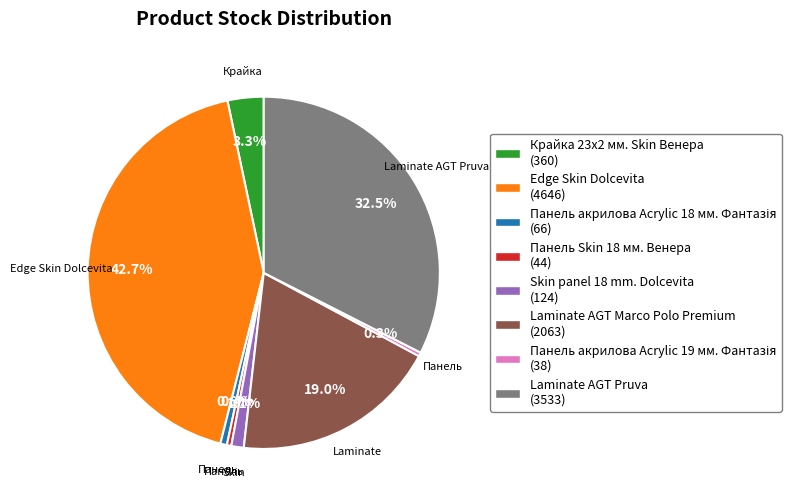

Which slice is the largest?

Edge Skin Dolcevita (4646)